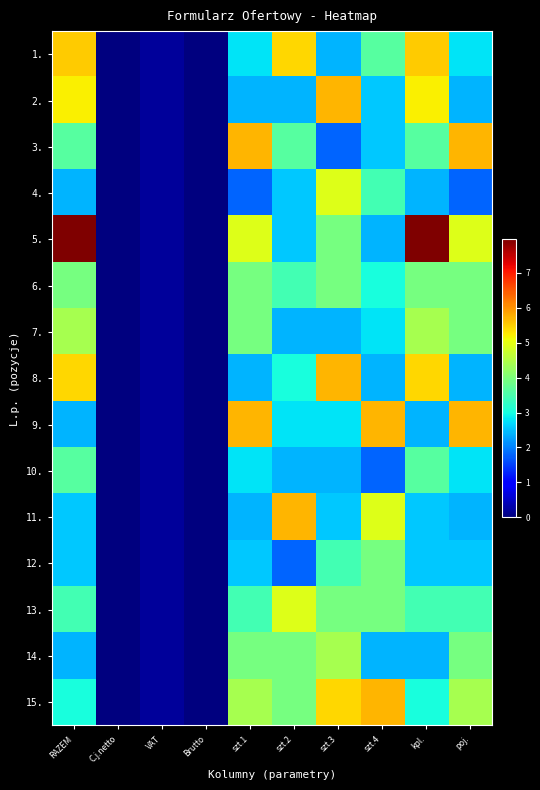

How many series are shown in this chart?

15